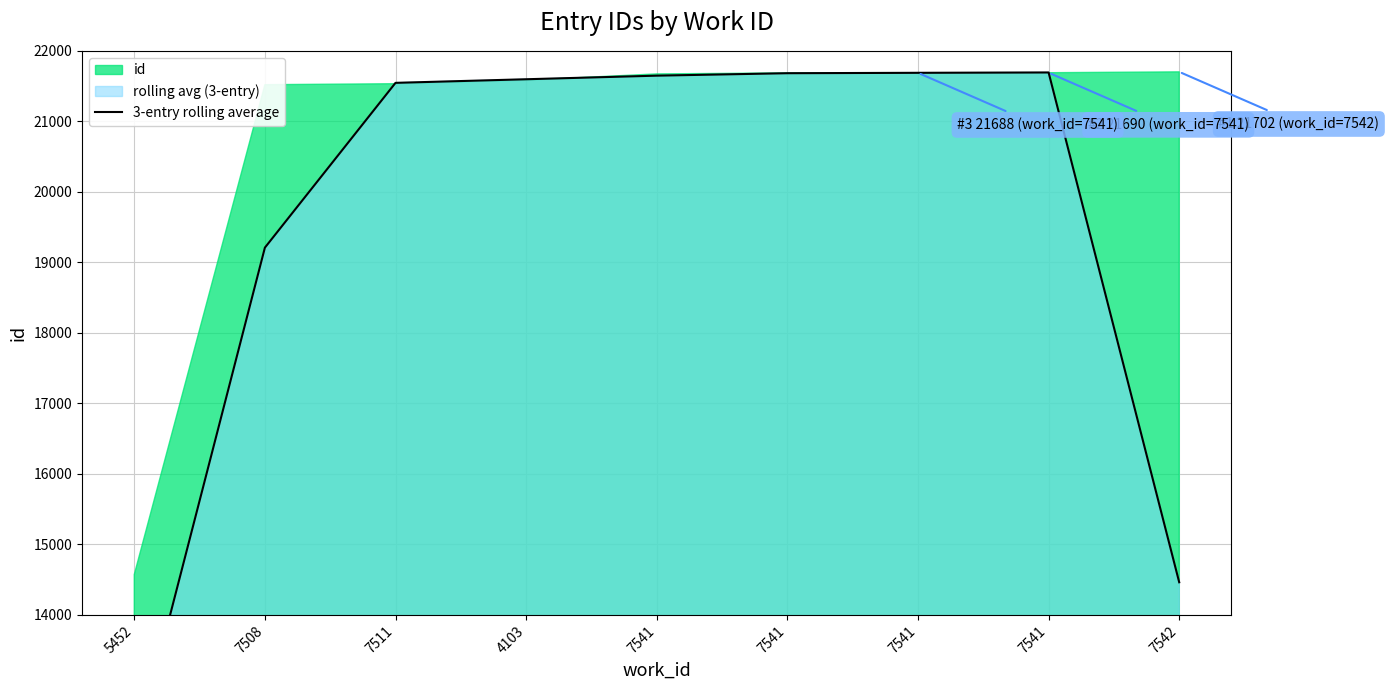

Reading right to left, list all the values displayed in this chart.

7542=14464.0	7541=21693.3	7541=21688.3	7541=21682.7	7541=21648.0	4103=21597.0	7511=21546.0	7508=19209.3	5452=12031.3